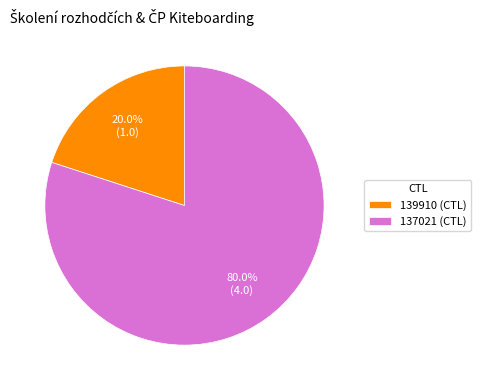

To the nearest percent, what is the difference between the largest and smallest slice percentages?

60%